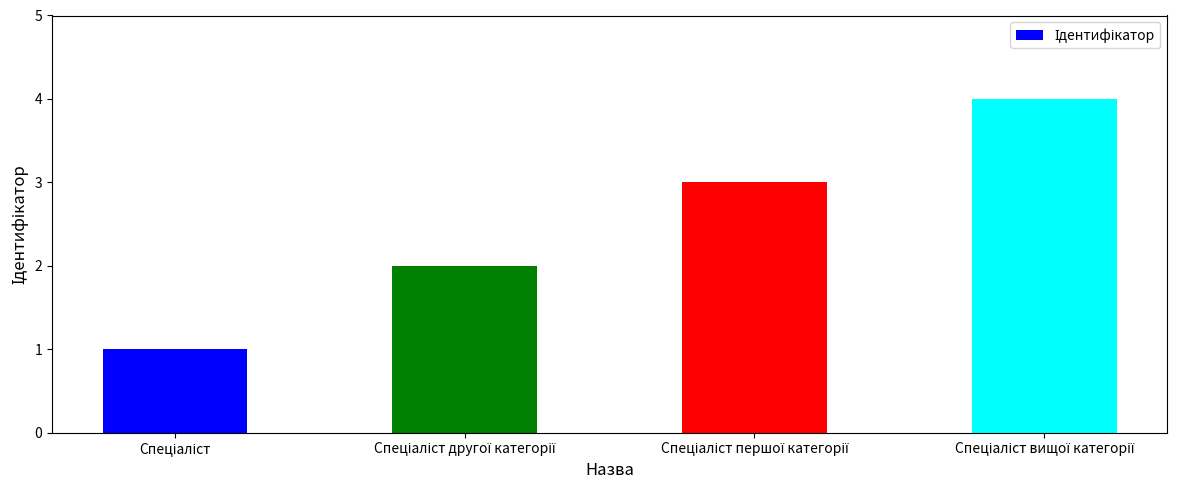

What is the maximum value shown in the chart?

4